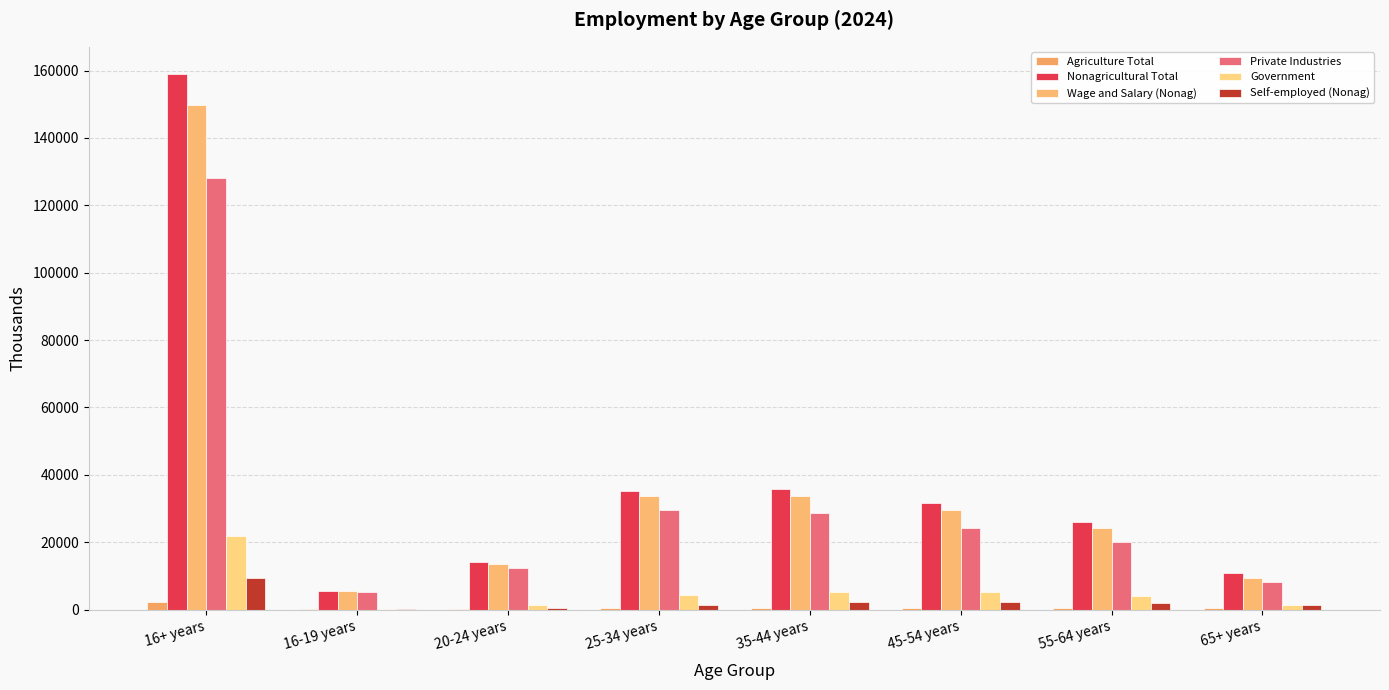

What is the average value of the Government series?

5432